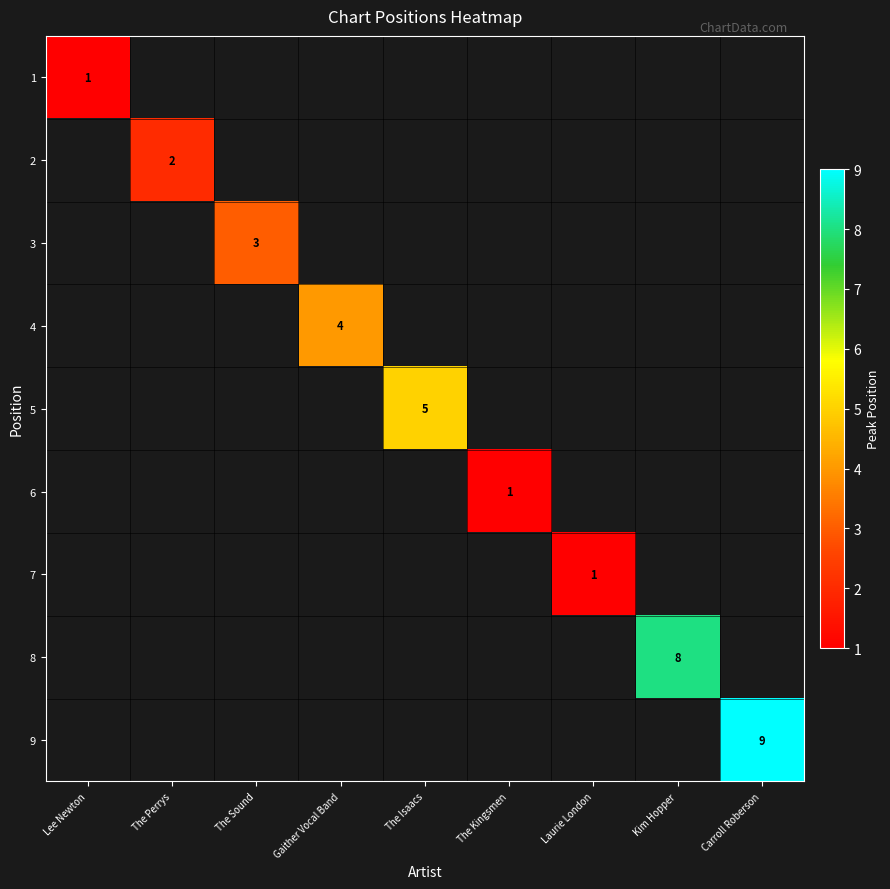

How many data points does each series have?

9